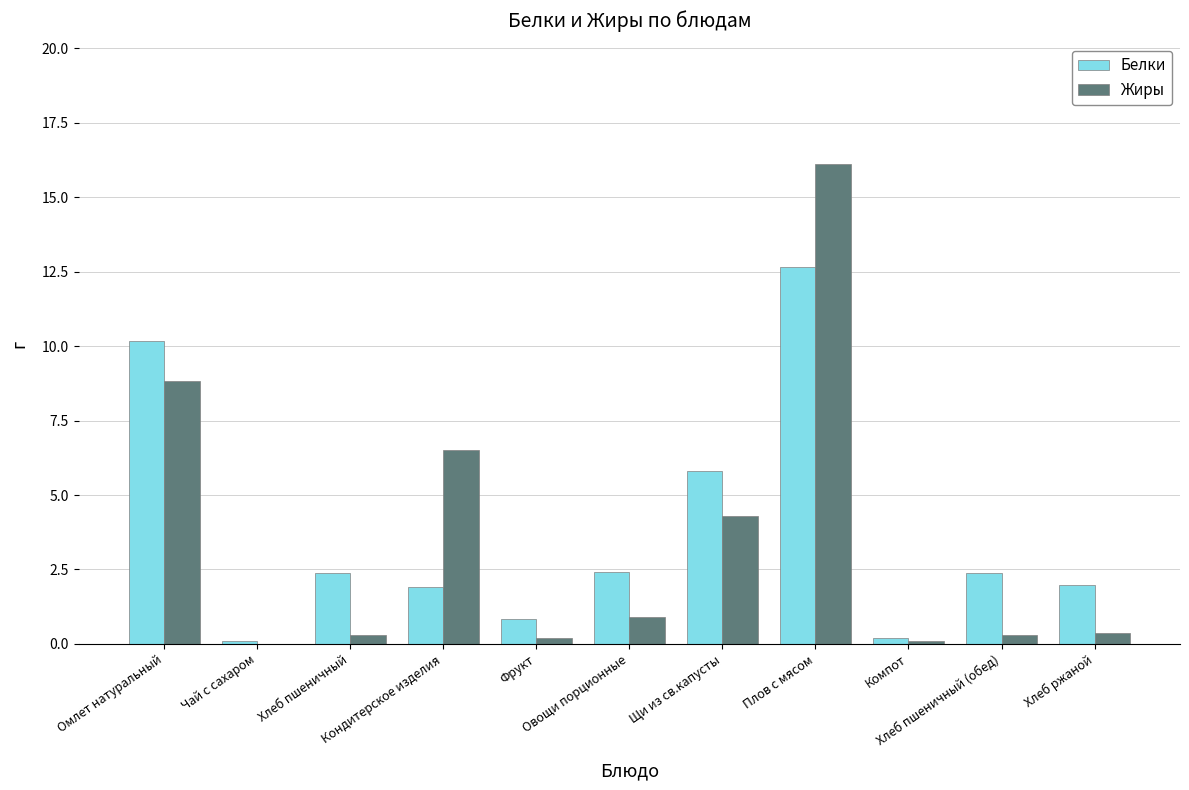

What is the sum of all Белки values?

40.8